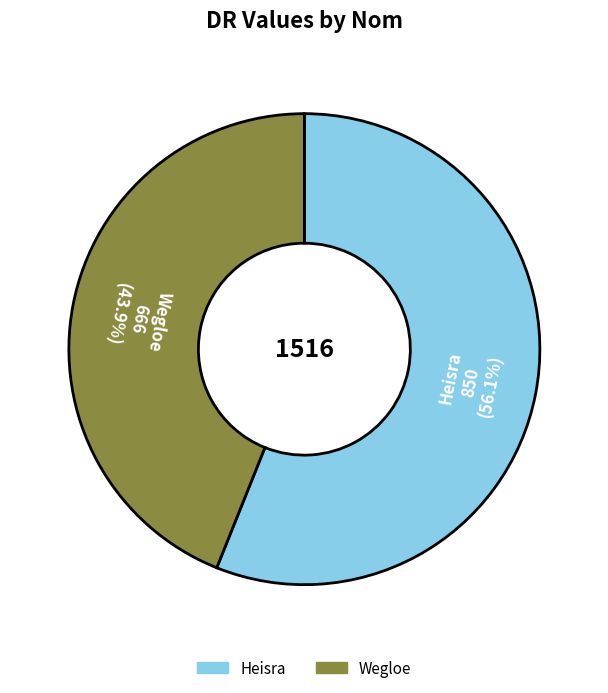

Rank the categories by value from highest to lowest.

Heisra, Wegloe